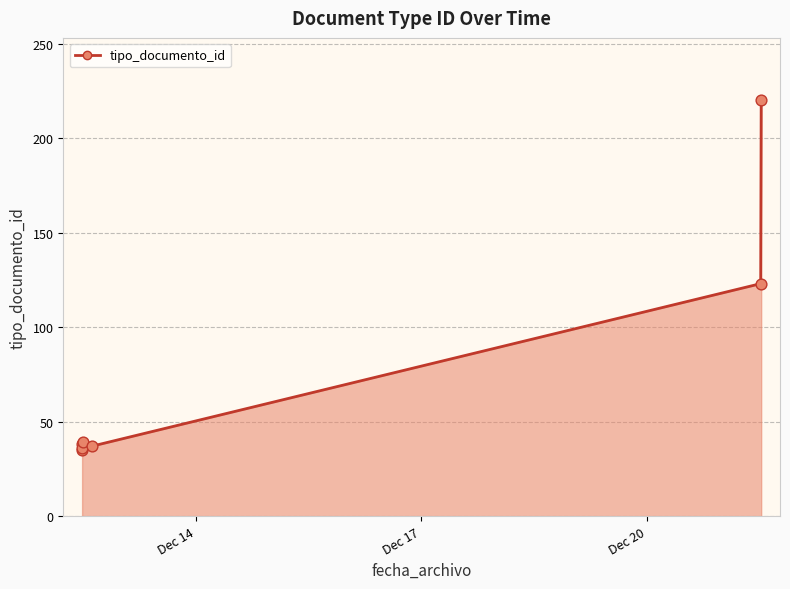

What is the change in value from 2018-12-21 12:27:42 to 2018-12-21 12:17:51?

-97